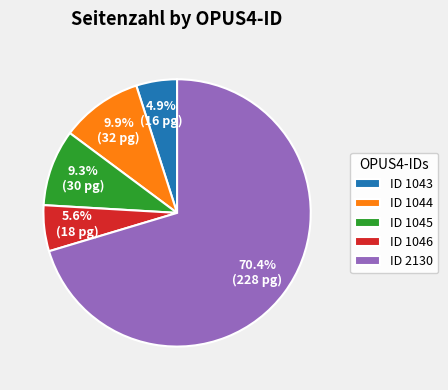

Combined, what portion of the pie is ID 1046 and ID 2130?

75.9%